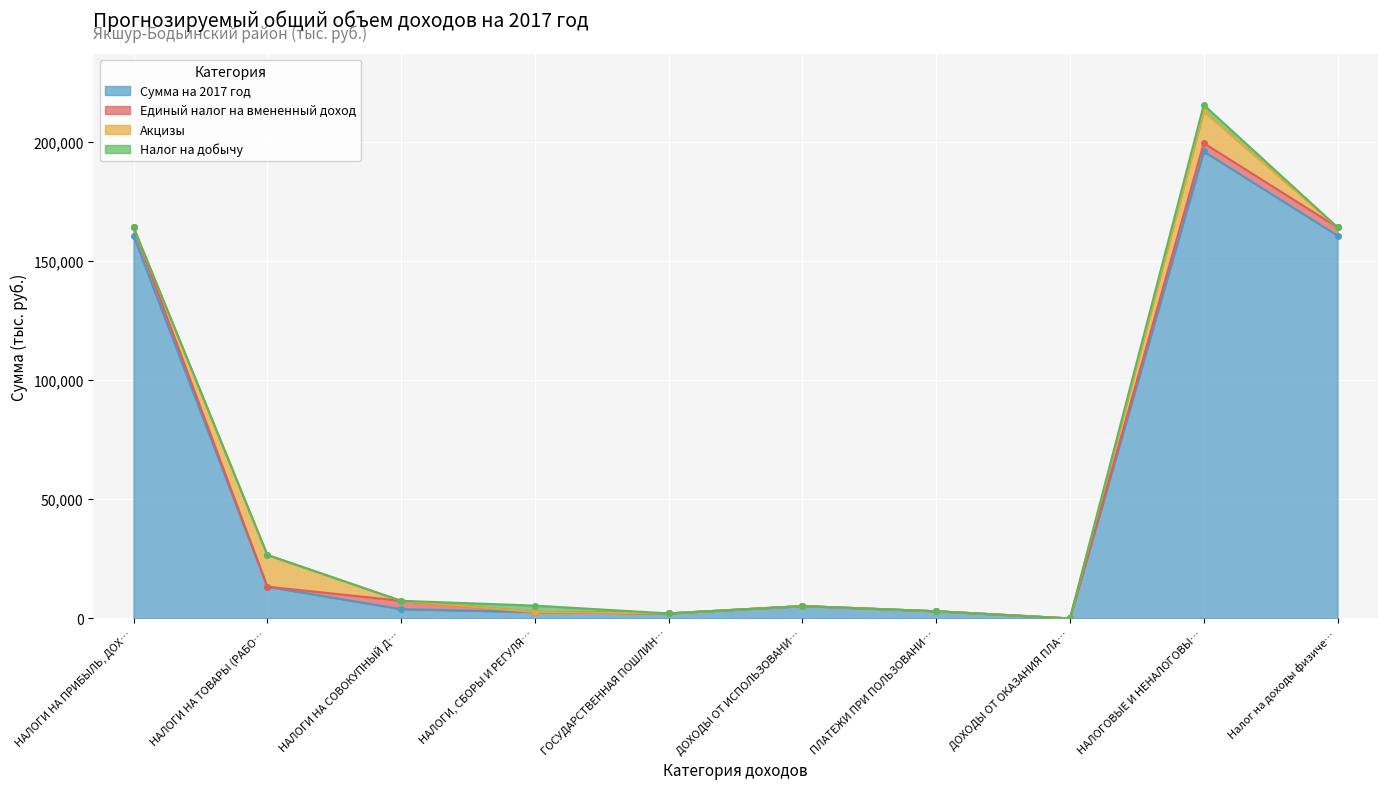

What is the label of the 8th point from the right?

НАЛОГИ НА СОВОКУПНЫЙ ДОХОД